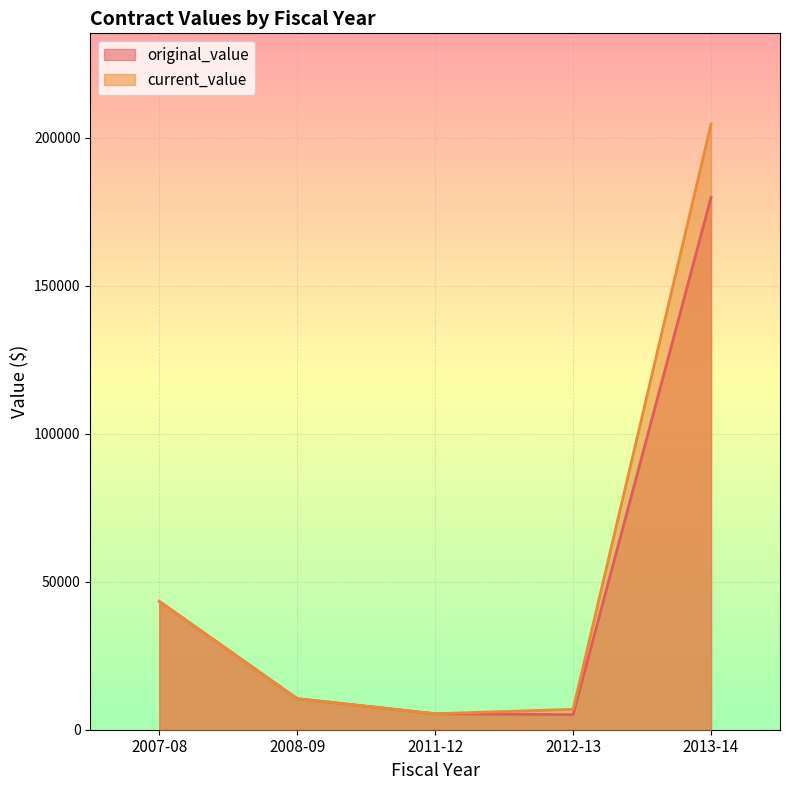

List the series in order of their peak value, lowest first.

original_value, current_value